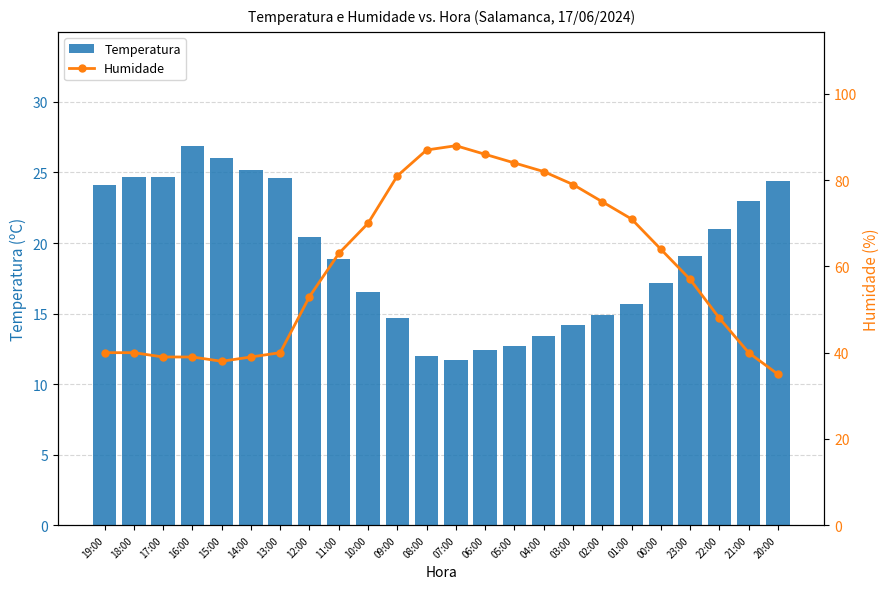

Reading left to right, list all the values displayed in this chart.

Temperatura: 24.1	24.7	24.7	26.9	26.0	25.2	24.6	20.4	18.9	16.5	14.7	12.0	11.7	12.4	12.7	13.4	14.2	14.9	15.7	17.2	19.1	21.0	23.0	24.4
Humidade: 40.0	40.0	39.0	39.0	38.0	39.0	40.0	53.0	63.0	70.0	81.0	87.0	88.0	86.0	84.0	82.0	79.0	75.0	71.0	64.0	57.0	48.0	40.0	35.0